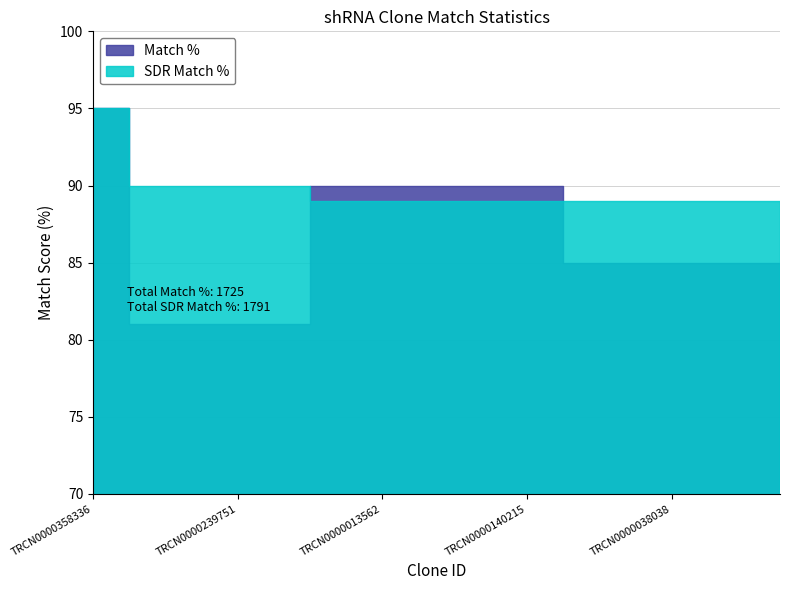

What is the average value of the SDR Match % series?

90